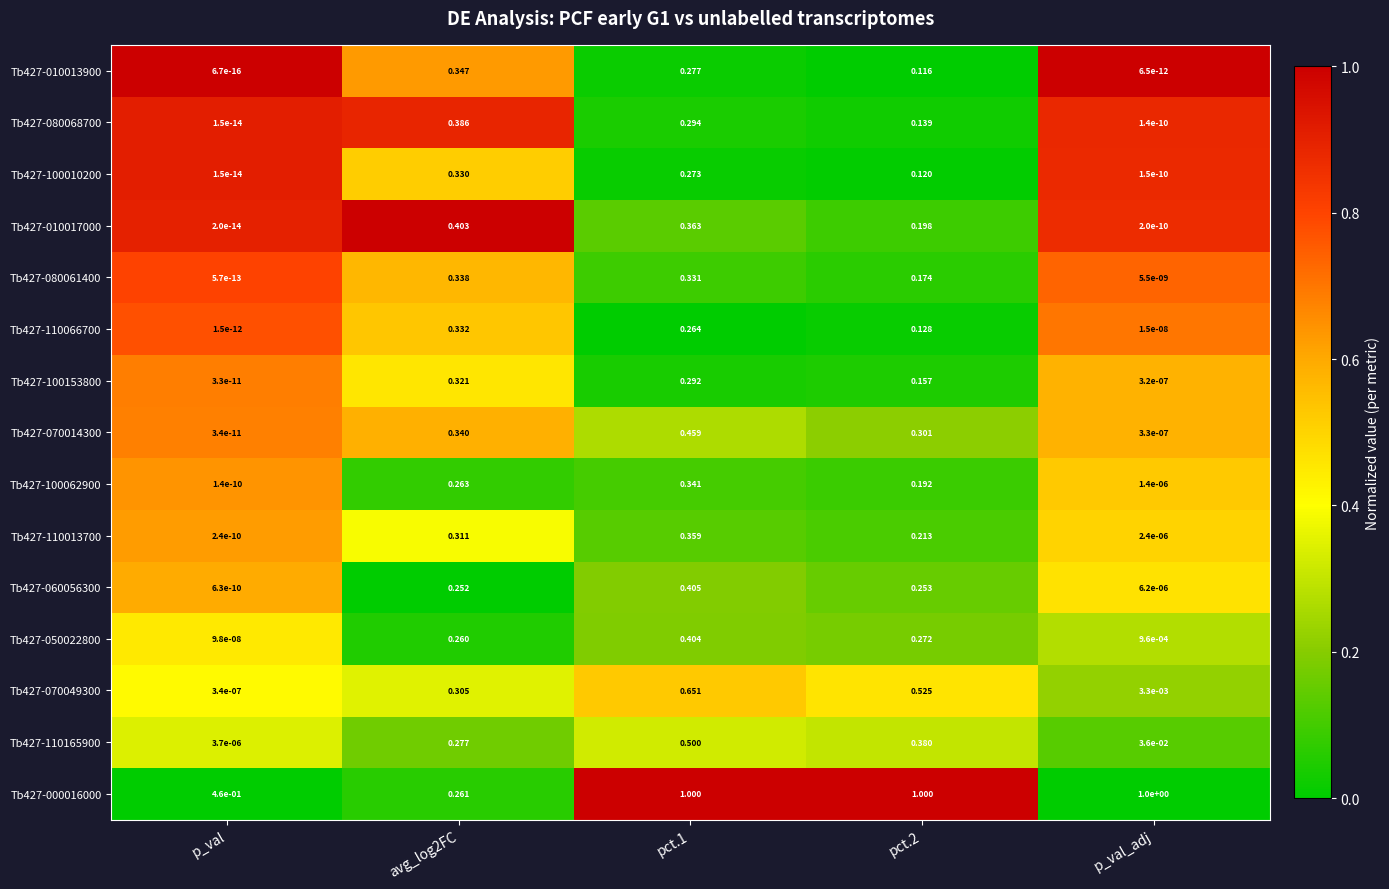

At which category is the sum across all series the highest?

pct.1